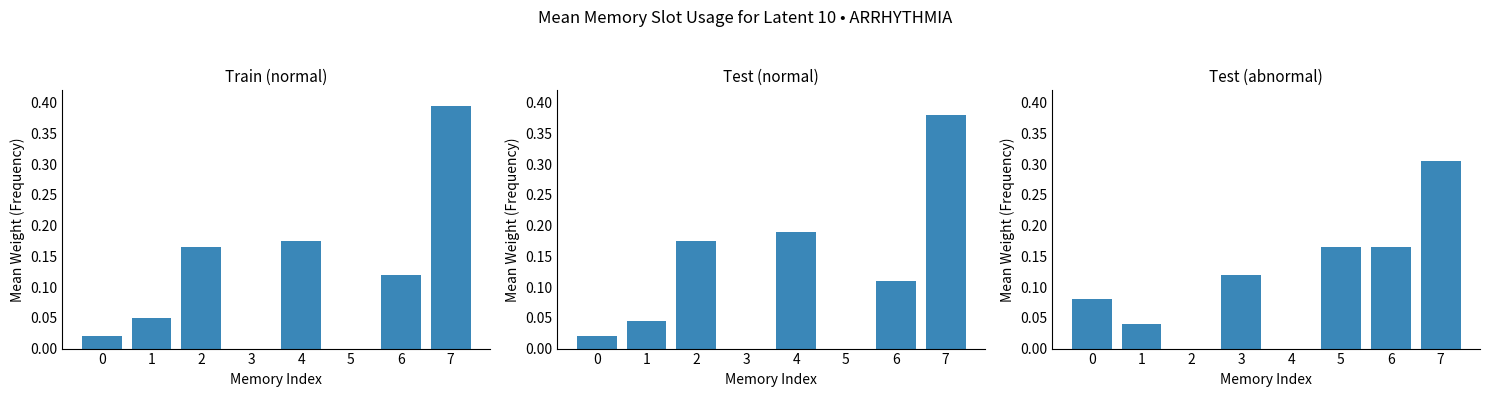

What are all the series names shown in the legend?

Train (normal), Test (normal), Test (abnormal)